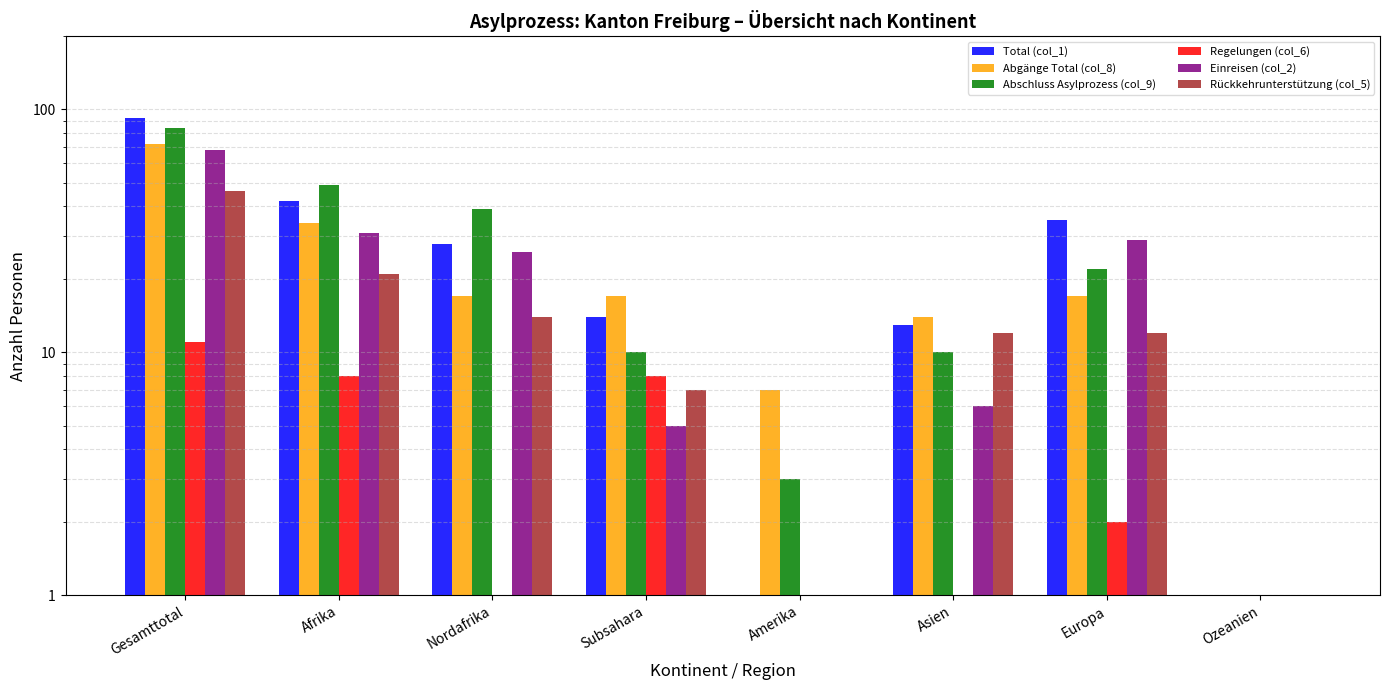

Which category has the lowest value in the Rückkehrunterstützung (col_5) series?

Ozeanien